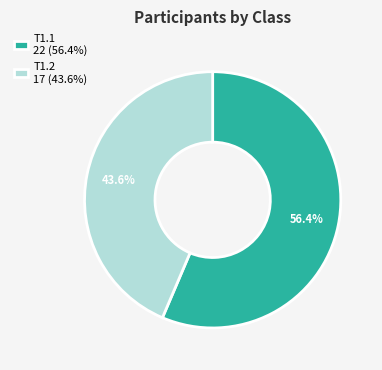

Is it true that T1.2 is 44% of the pie?

True